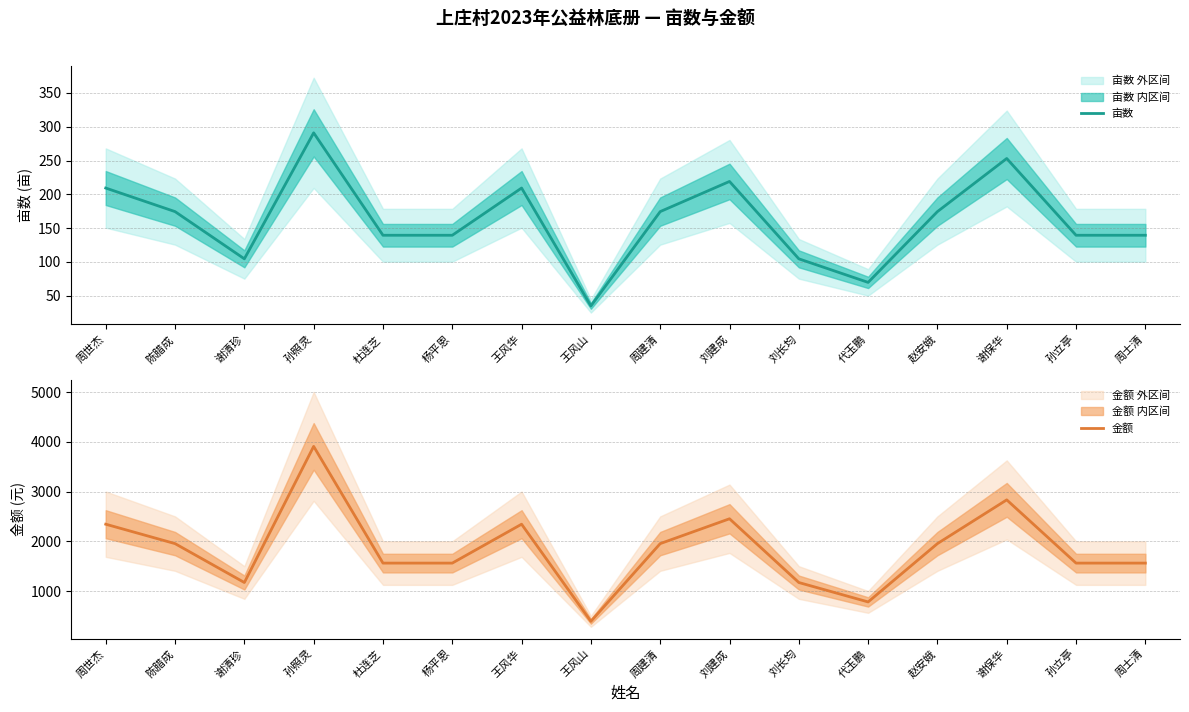

How many values in the 亩数 series exceed 174?

8